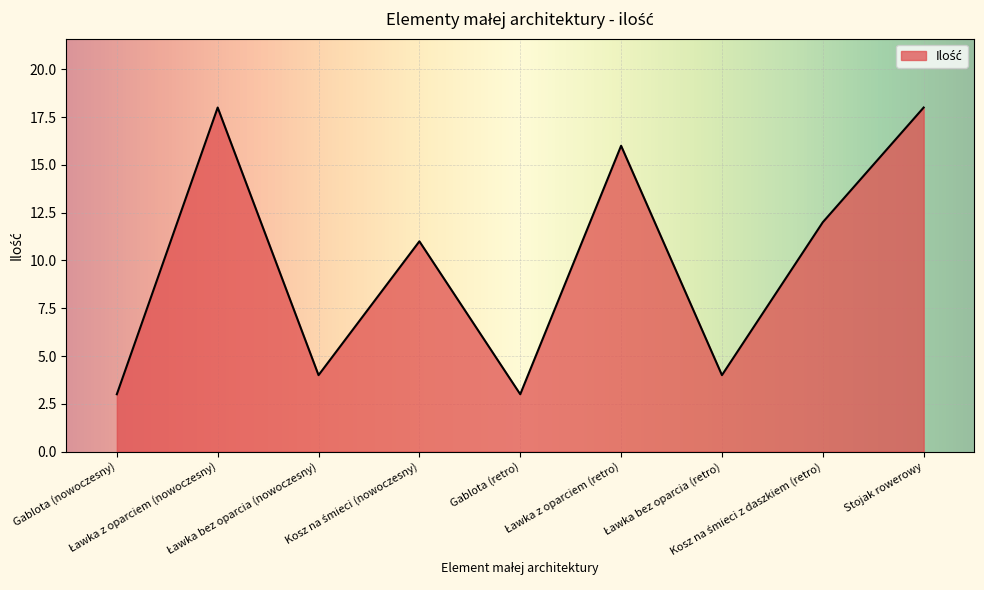

What is the maximum value shown in the chart?

18